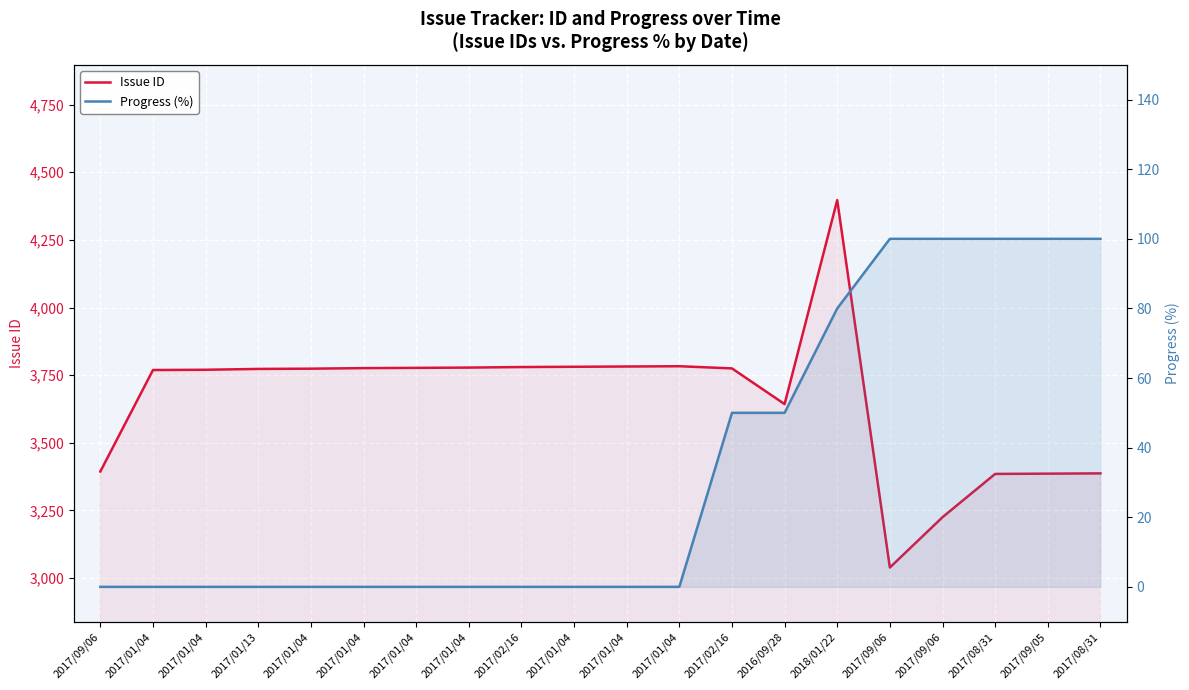

List the labels in order of Issue ID value, smallest first.

2017/09/06, 2017/09/06, 2017/08/31, 2017/09/05, 2017/08/31, 2017/09/06, 2016/09/28, 2017/01/04, 2017/01/04, 2017/01/13, 2017/01/04, 2017/02/16, 2017/01/04, 2017/01/04, 2017/01/04, 2017/02/16, 2017/01/04, 2017/01/04, 2017/01/04, 2018/01/22